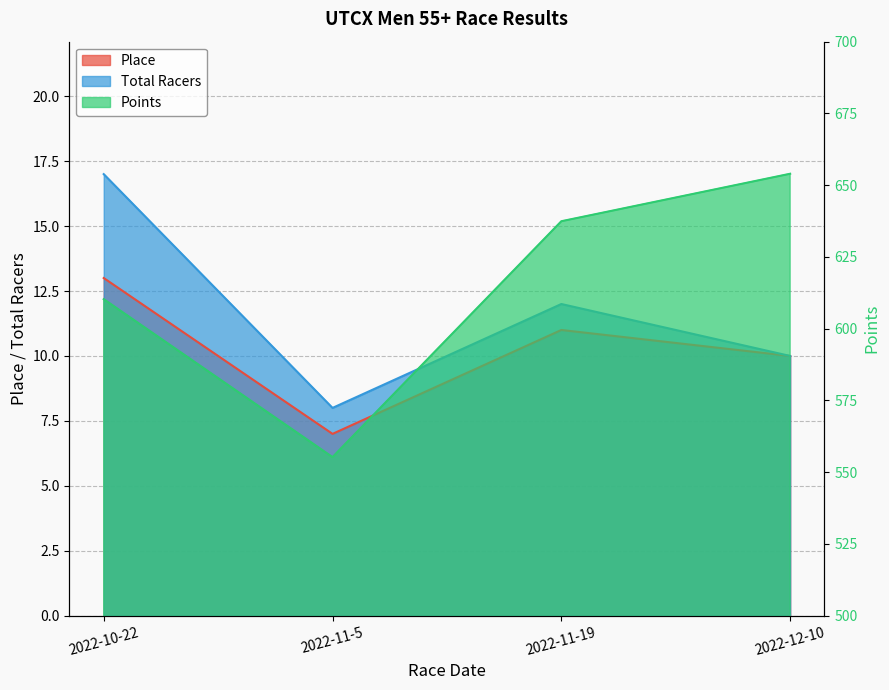

What position from the left is 2022-10-22?

1